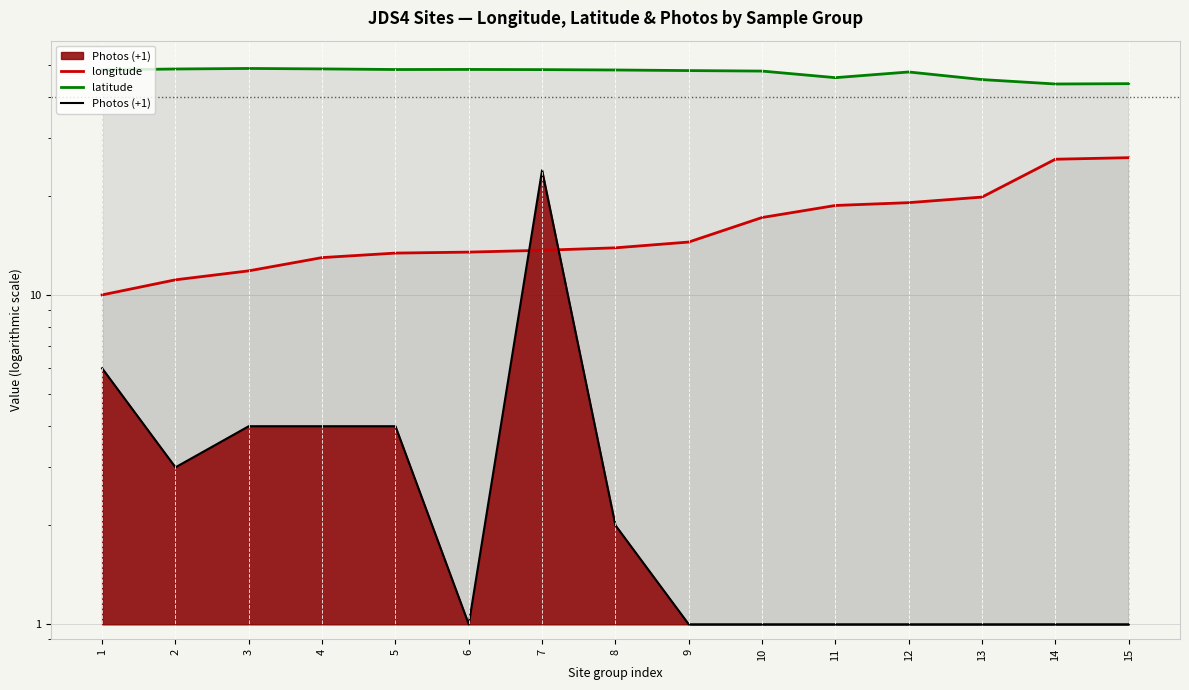

True or false: longitude and latitude cross at least once.

False